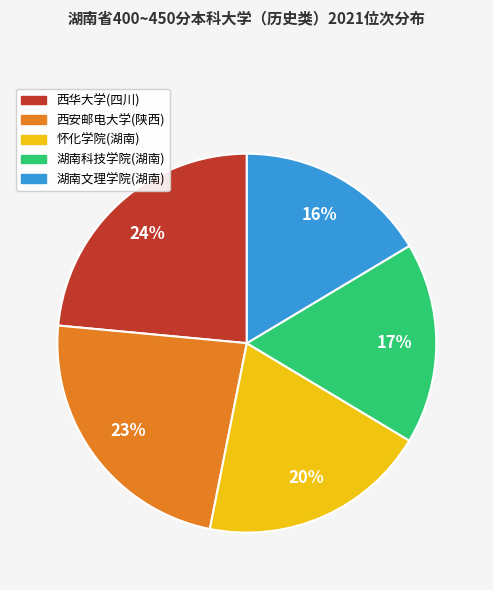

Count the number of slices in the pie.

5